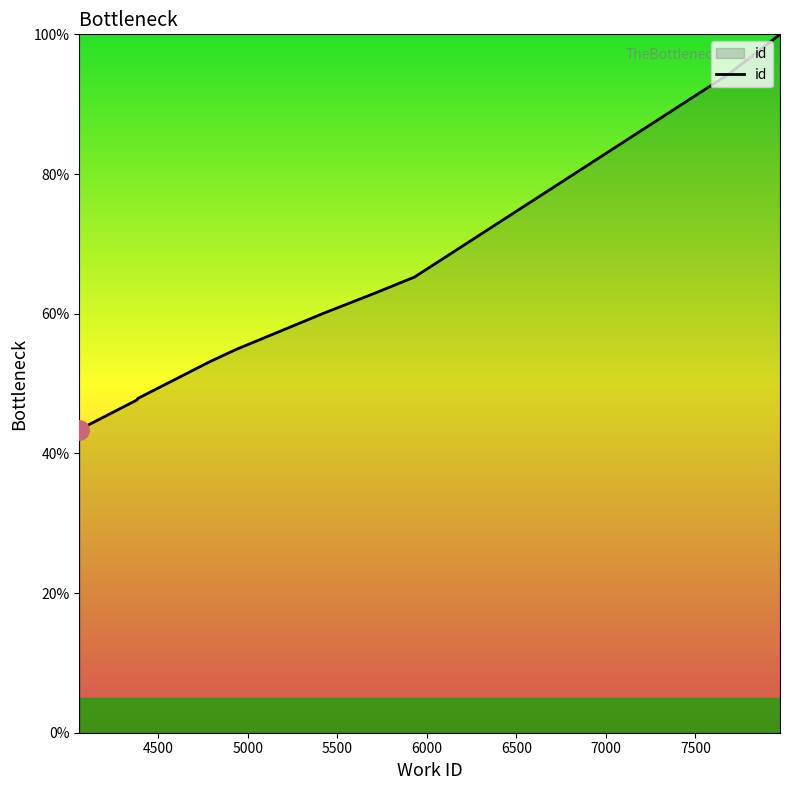

What is the maximum value shown in the chart?

100.0